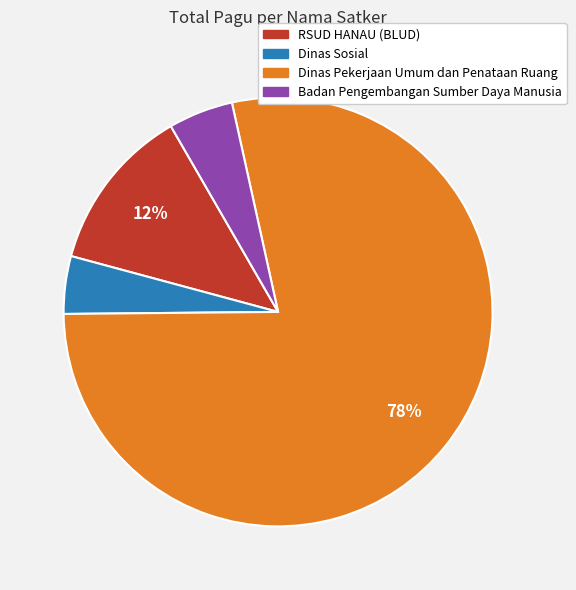

Which has a higher value, Dinas Sosial or Badan Pengembangan Sumber Daya Manusia?

Badan Pengembangan Sumber Daya Manusia